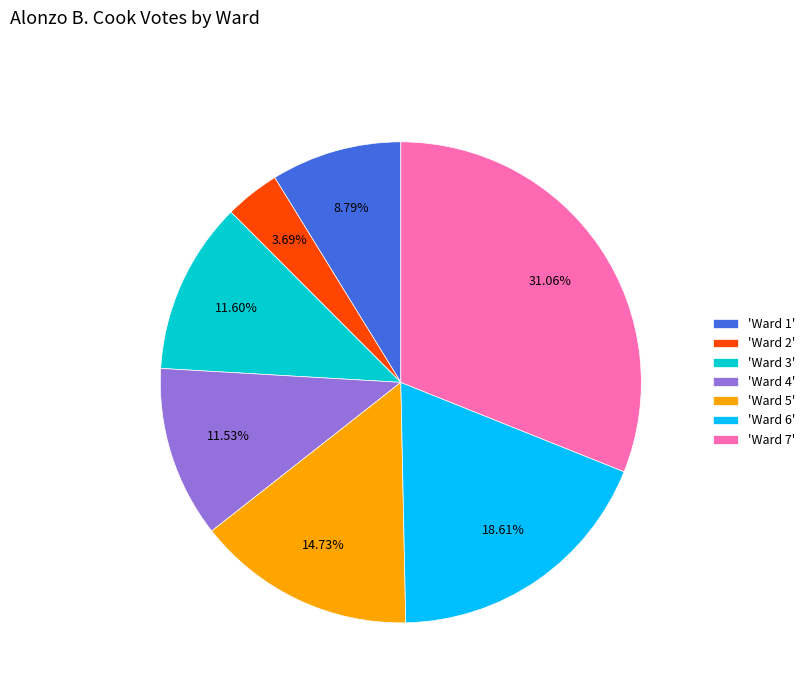

Is the sum of 'Ward 1' and 'Ward 4' greater than half?

No